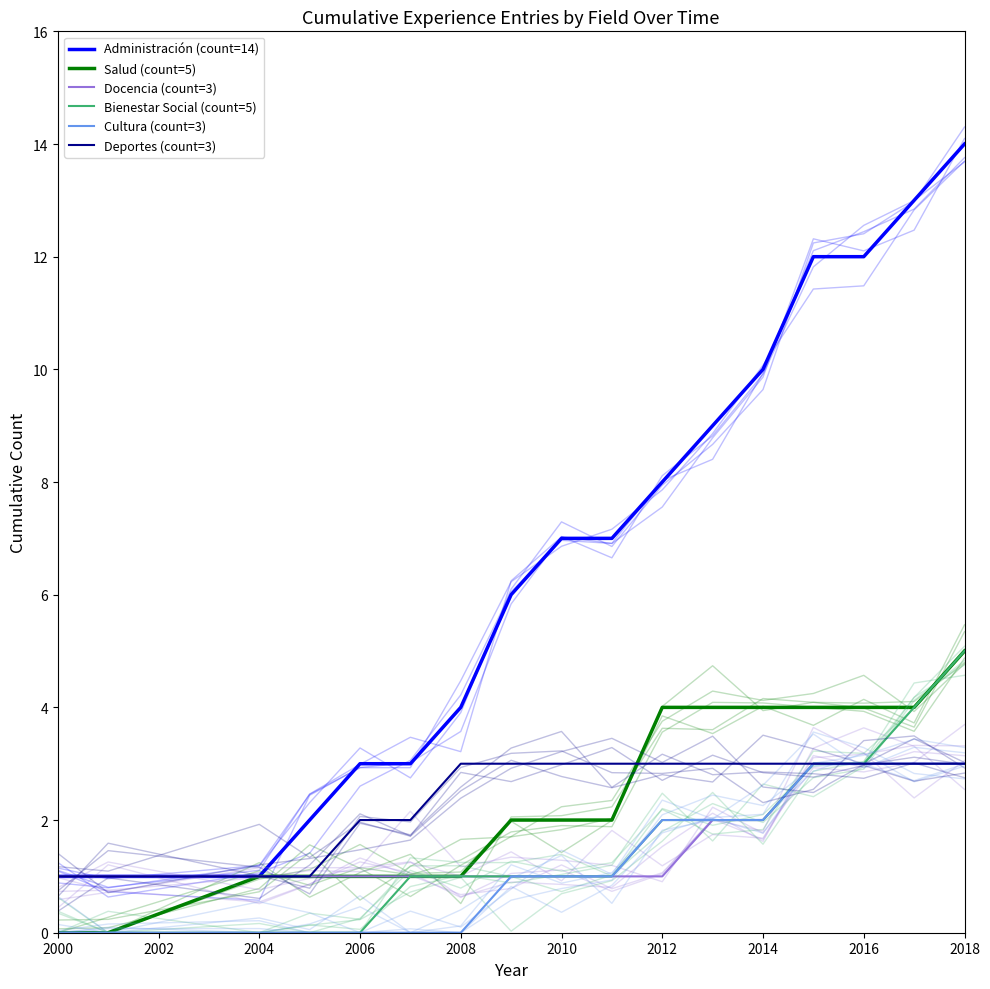

Is it true that Cultura (count=3) equals 3 at 2018?

True